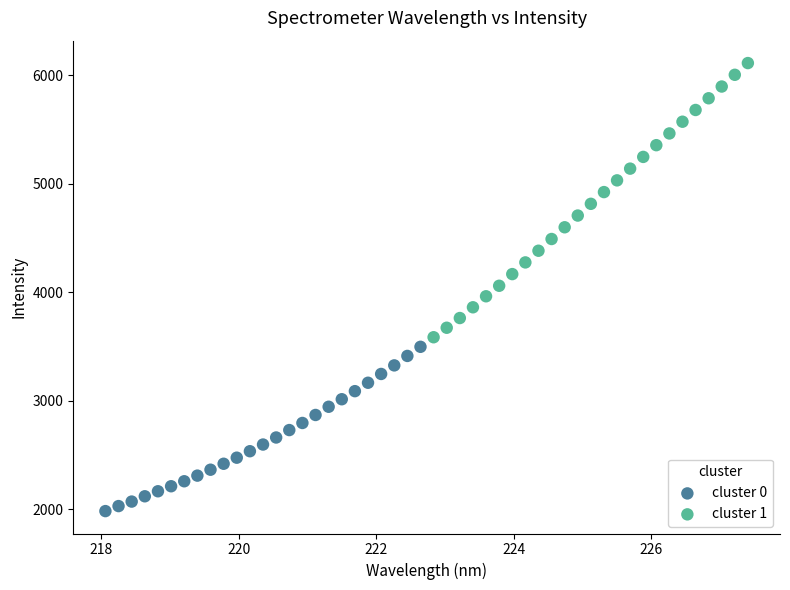

Which series has the widest spread of Y values?

cluster 1